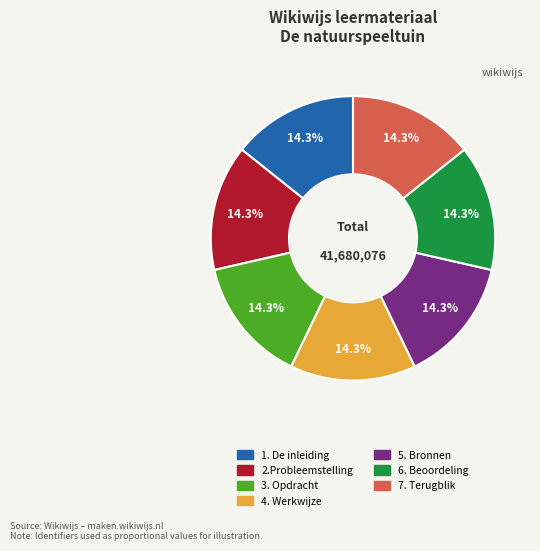

Approximately how many times larger is the value at 2.Probleemstelling compared to 6. Beoordeling?

1.0